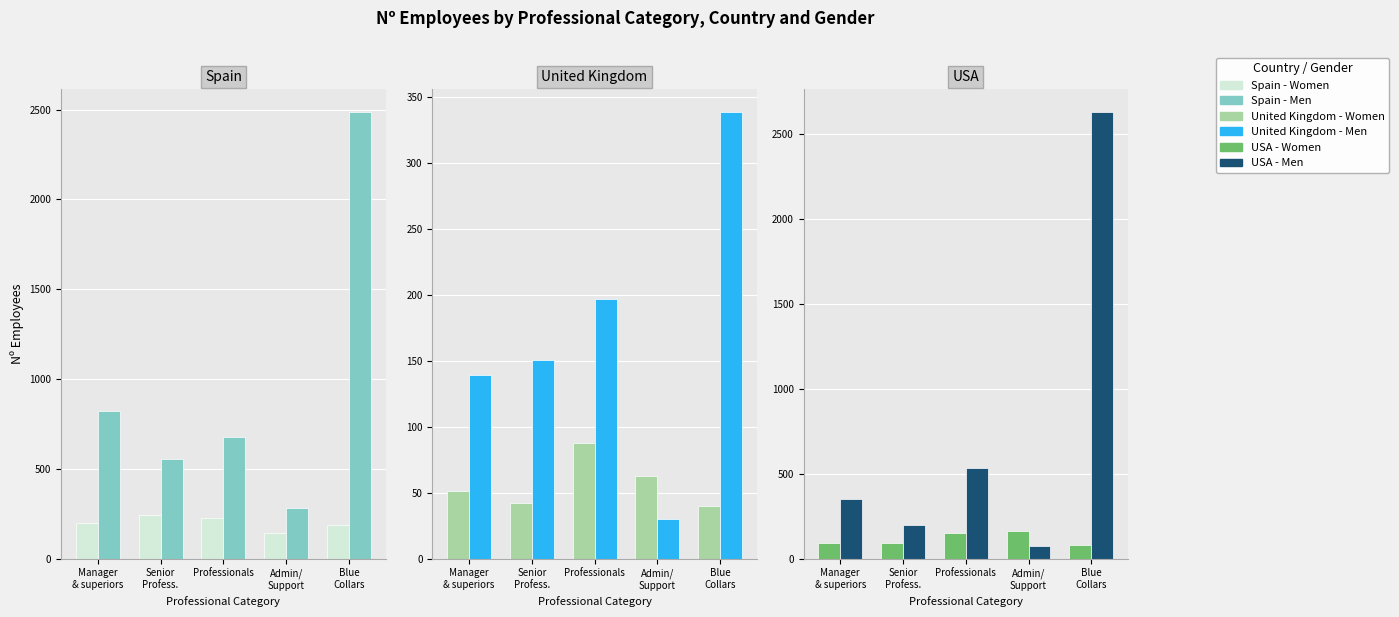

What is the label of the 3rd bar from the left?

Professionals